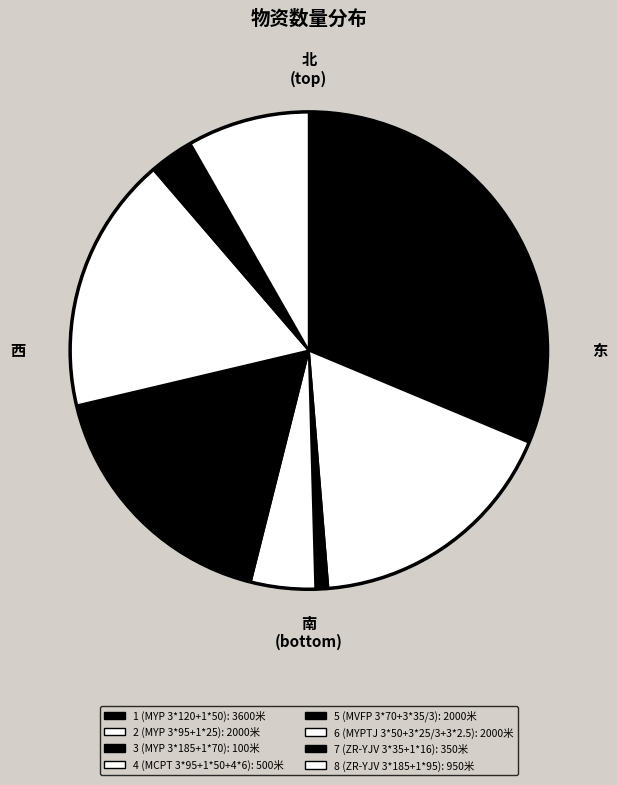

Does any single category account for the majority?

No